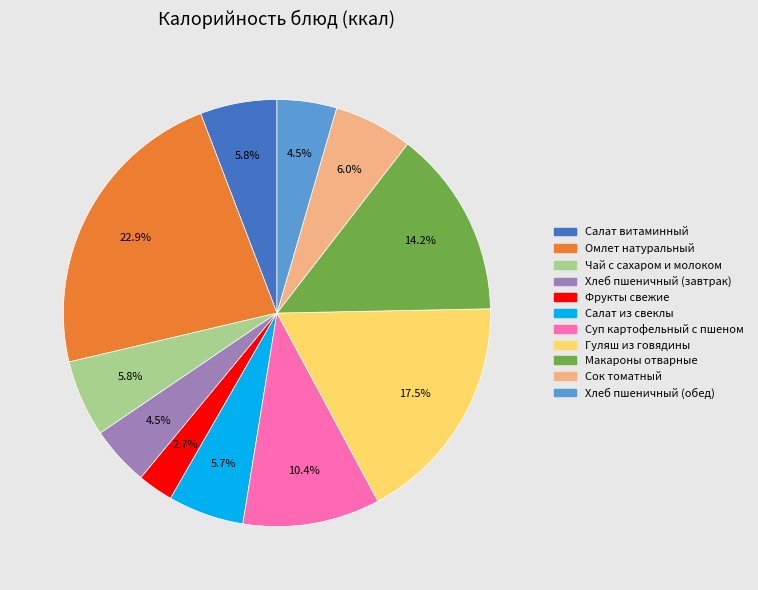

Between Хлеб пшеничный (обед) and Омлет натуральный, which is larger?

Омлет натуральный